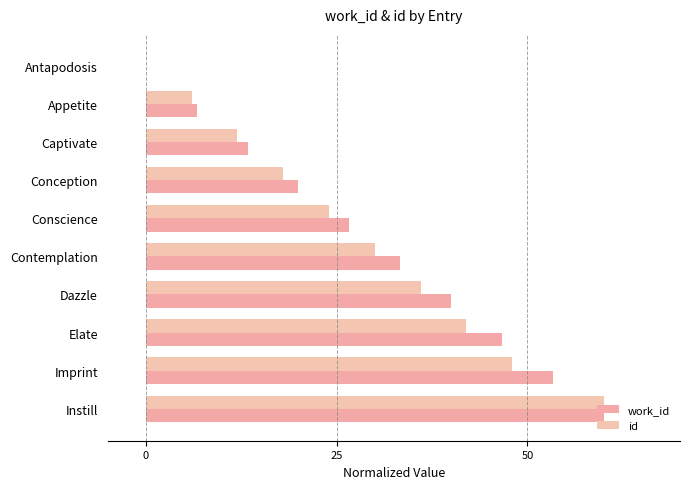

Which series has the largest total across all categories?

work_id